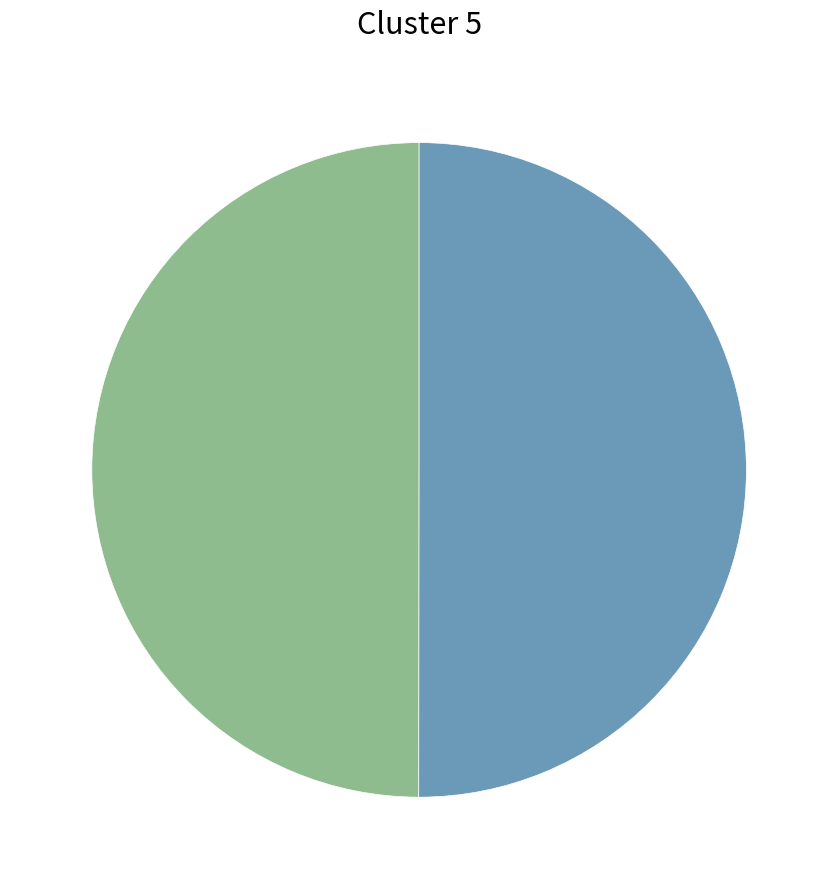

How many slices are in this pie chart?

2